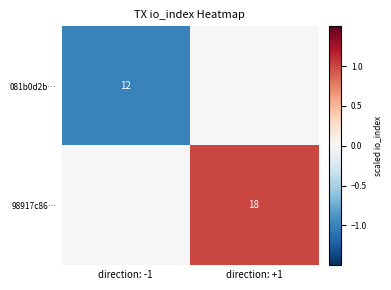

Is the value of 081b0d2b… at direction: -1 greater than the value of 98917c86… at direction: +1?

No